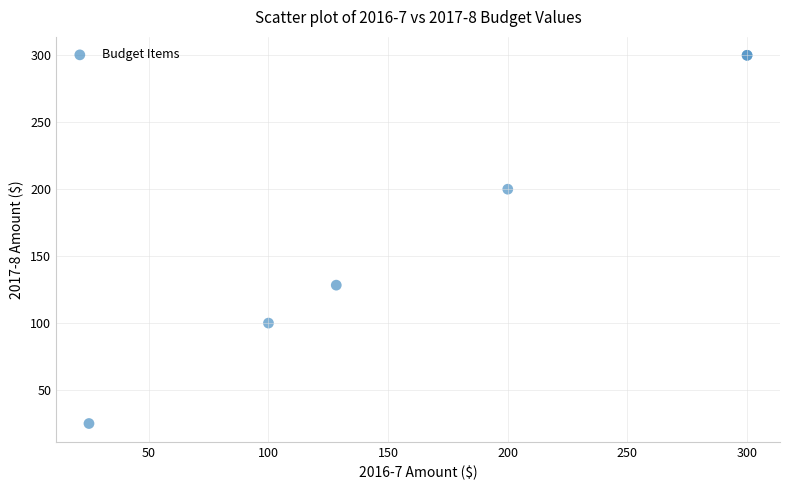

What Y value in the scatter plot is closest to 162?

128.3